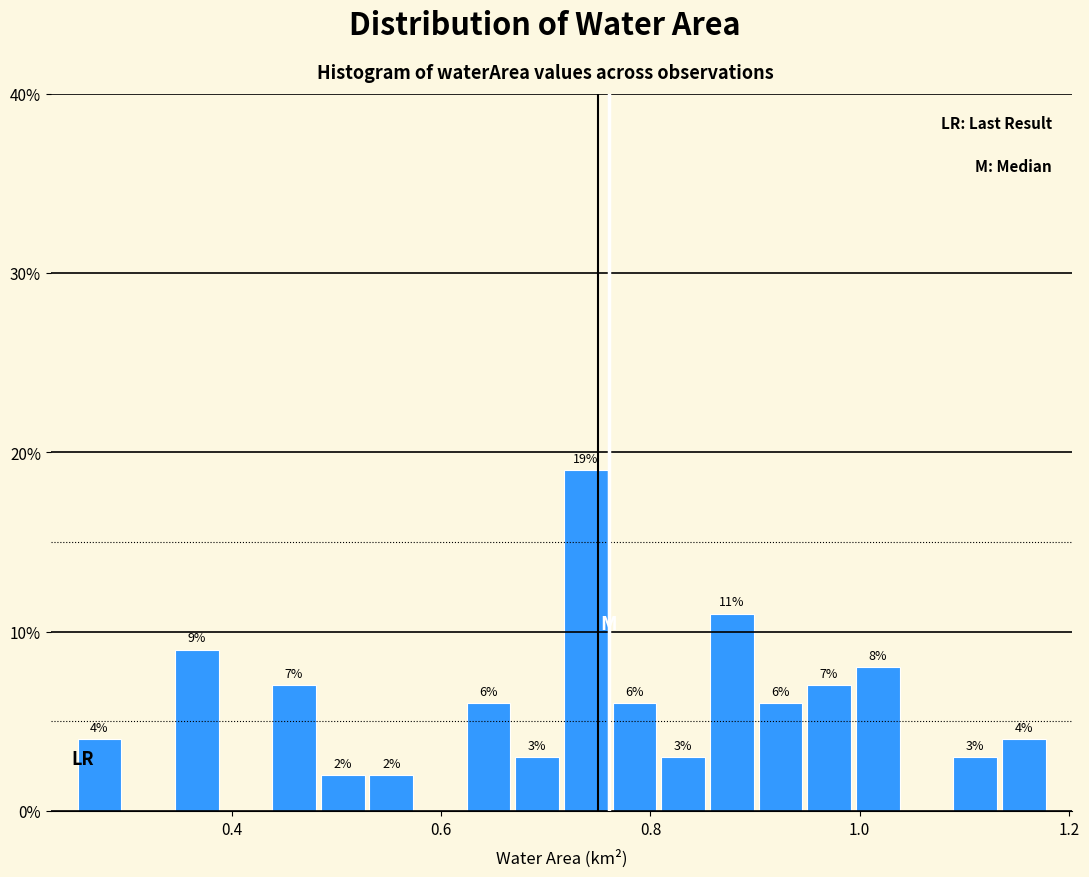

Read against the x-axis, roughly where is the centre of the tallest bar?

0.74